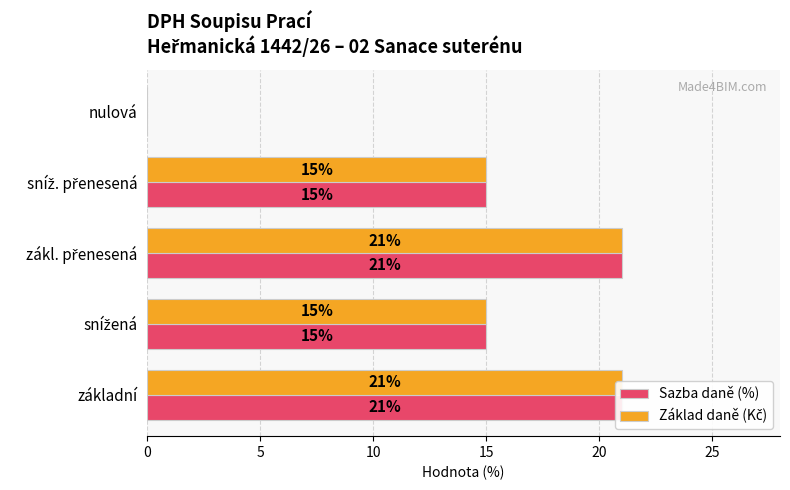

Reading right to left, list all the values displayed in this chart.

Sazba daně (%): 0	15	21	15	21
Základ daně (Kč): 0	15	21	15	21